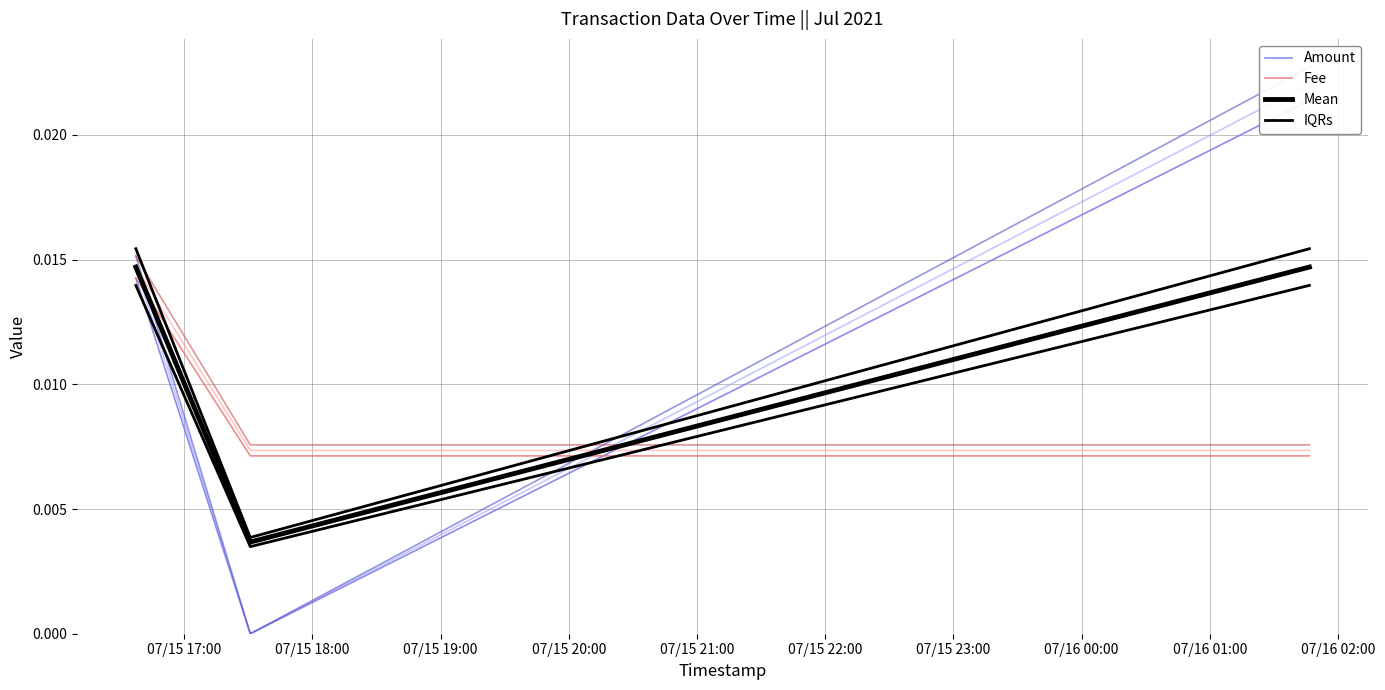

What position from the left is 07/15 19:00?

3